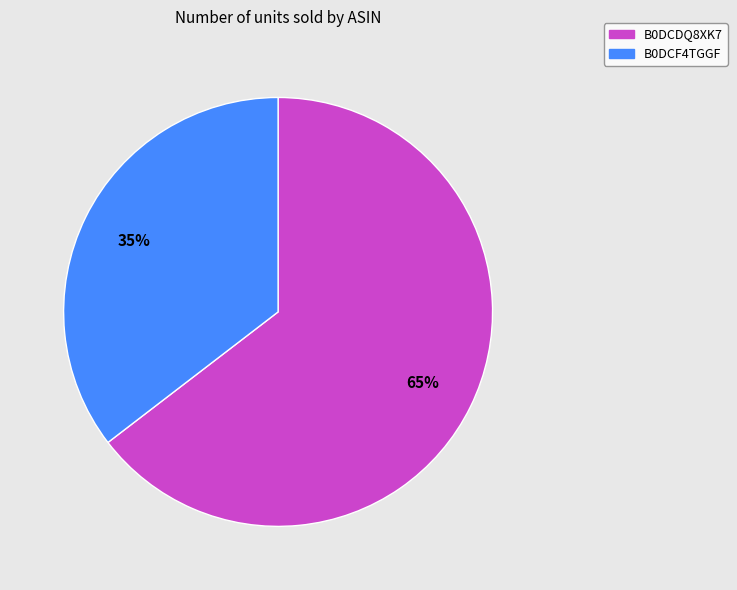

Which slice is the smallest?

B0DCF4TGGF